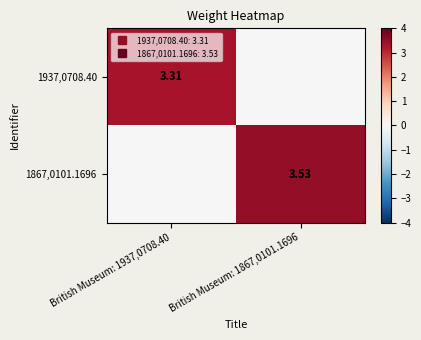

Rank the series by their maximum value, from lowest to highest.

1937,0708.40, 1867,0101.1696